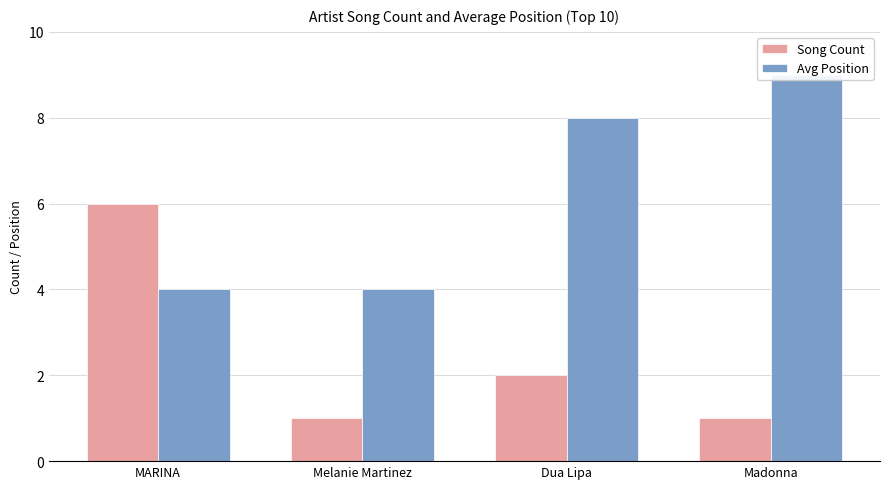

Where does the Song Count series first go above 2?

MARINA